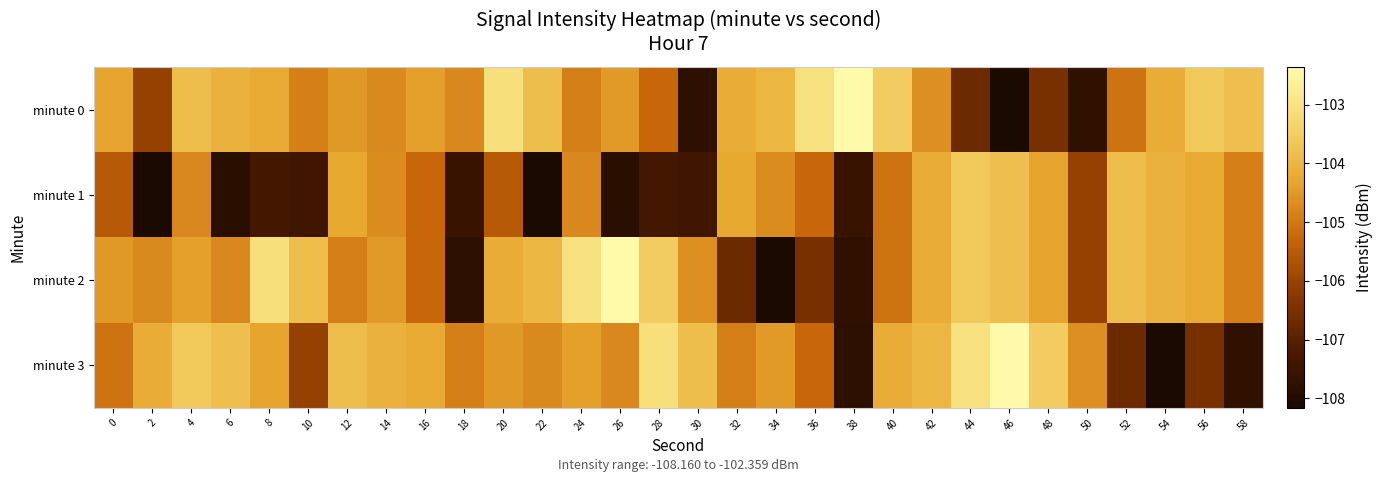

List the series in order of their peak value, highest first.

minute 0, minute 2, minute 3, minute 1